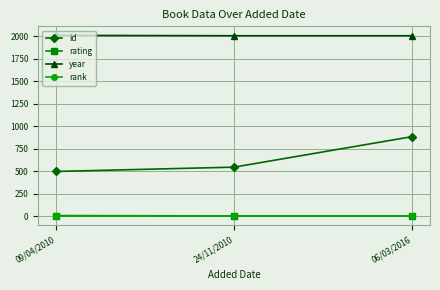

What is the value of the rating point at the 1st from the left?

8